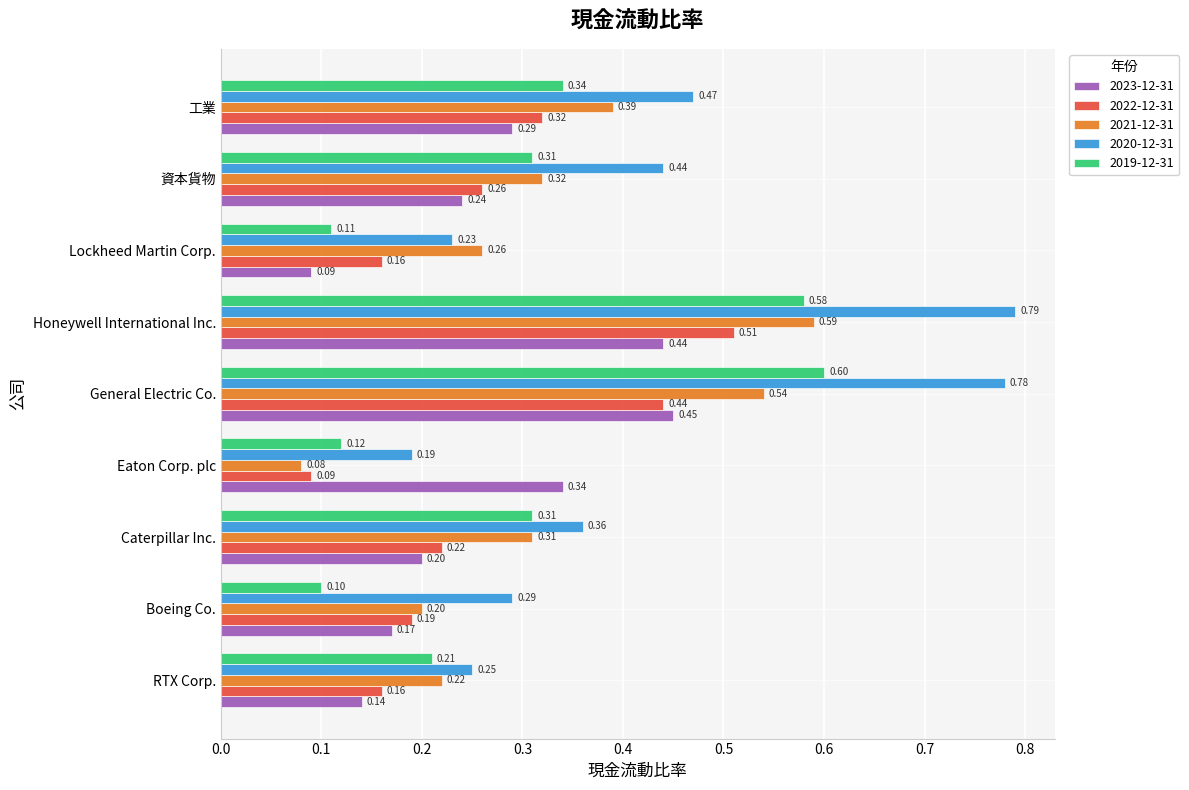

What is the approximate value of 2019-12-31 at Lockheed Martin Corp.?

0.1